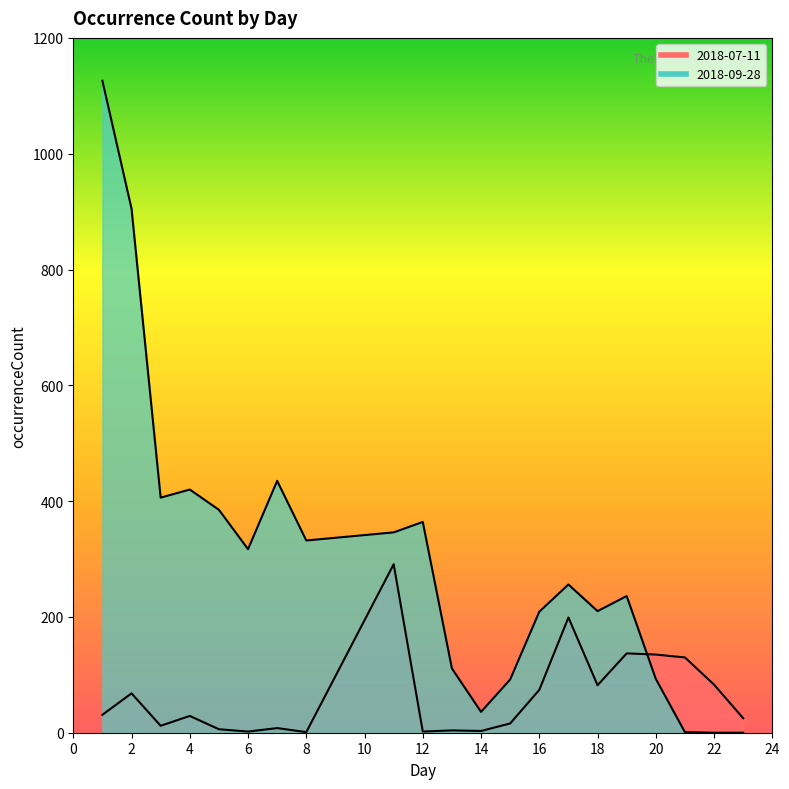

After their last crossing, which series has the higher values: 2018-07-11 or 2018-09-28?

2018-07-11